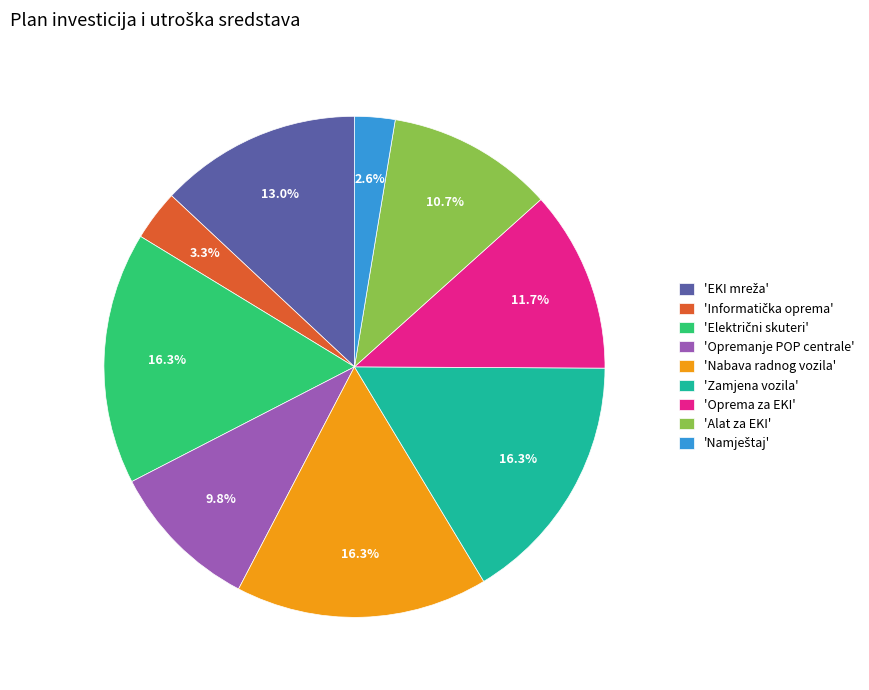

Is 'Nabava radnog vozila' the majority of the pie?

No